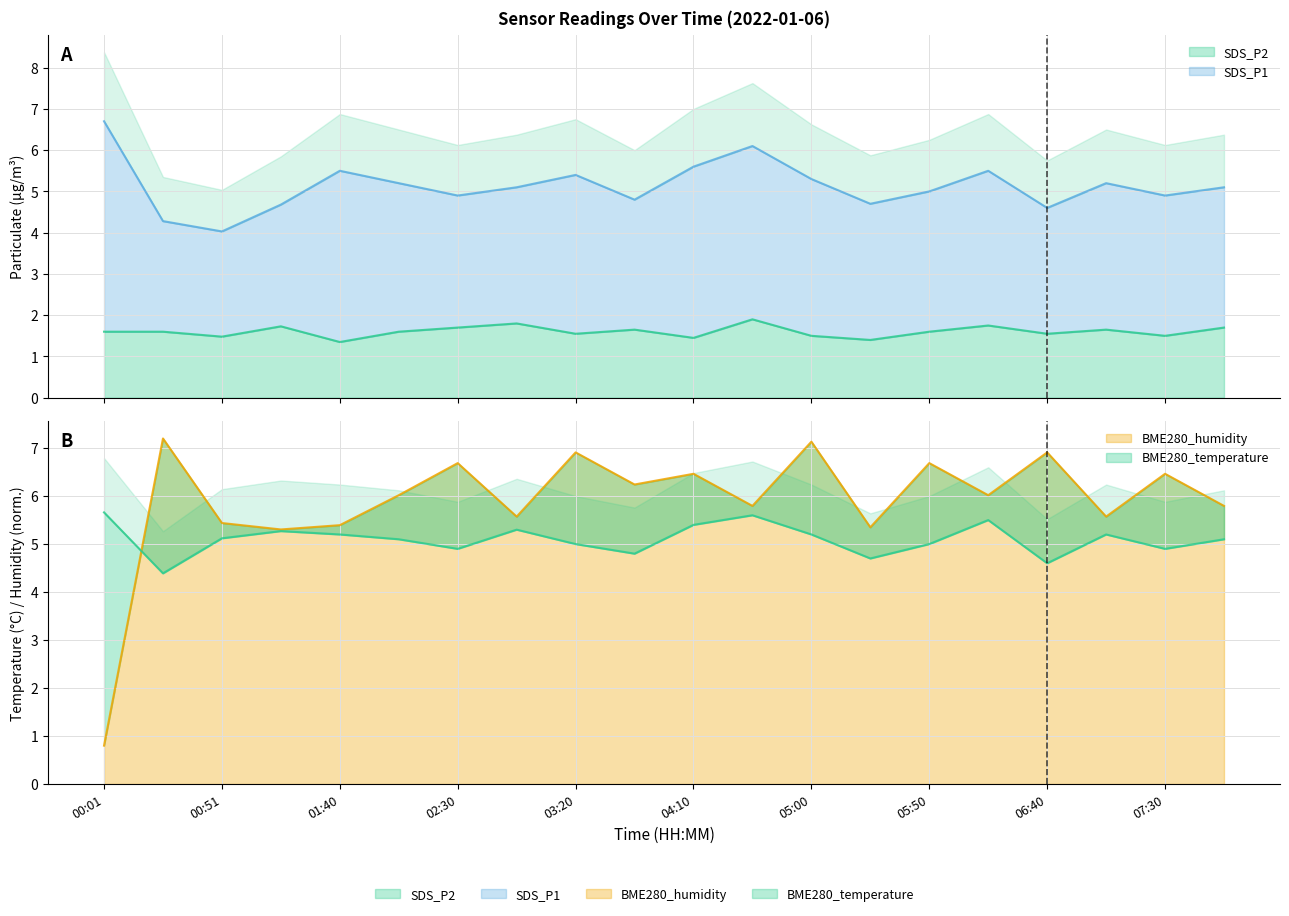

Reading left to right, extract all data points from this chart.

SDS_P1: 6.7	4.3	4.0	4.7	5.5	5.2	4.9	5.1	5.4	4.8	5.6	6.1	5.3	4.7	5.0	5.5	4.6	5.2	4.9	5.1
SDS_P2: 1.6	1.6	1.5	1.7	1.4	1.6	1.7	1.8	1.6	1.6	1.4	1.9	1.5	1.4	1.6	1.8	1.6	1.6	1.5	1.7
BME280_temperature: 5.7	4.4	5.1	5.3	5.2	5.1	4.9	5.3	5.0	4.8	5.4	5.6	5.2	4.7	5.0	5.5	4.6	5.2	4.9	5.1
BME280_humidity: 0.8	7.2	5.4	5.3	5.4	6.0	6.7	5.6	6.9	6.2	6.5	5.8	7.1	5.3	6.7	6.0	6.9	5.6	6.5	5.8